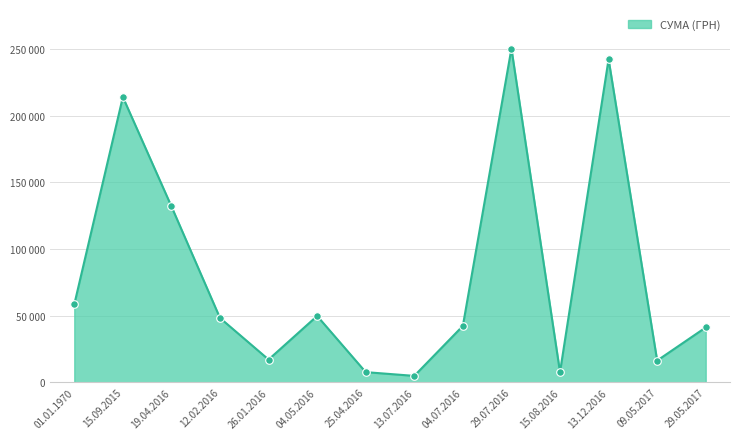

Does the chart have visible grid lines?

Yes